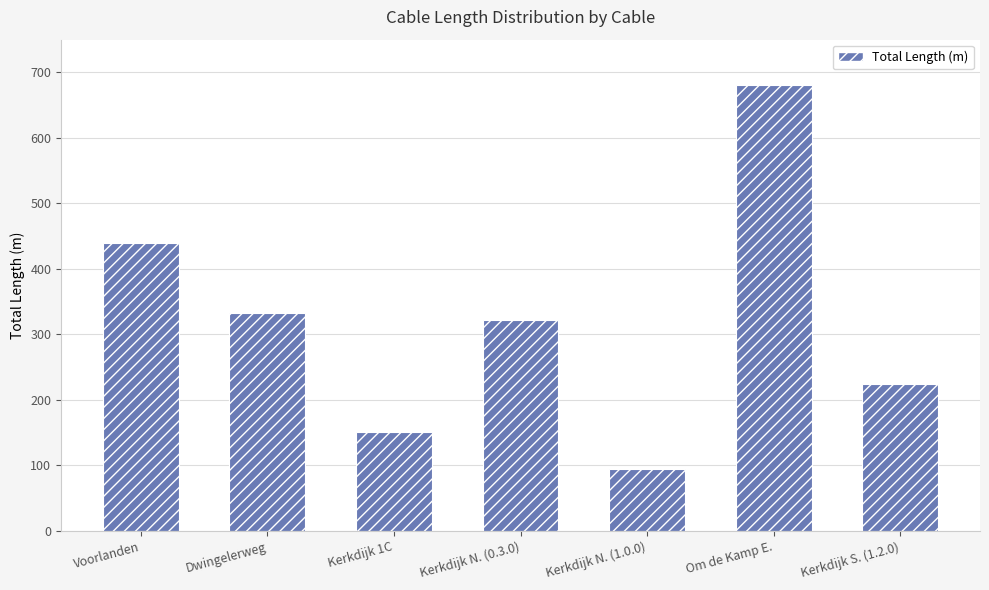

What is the label of the 1st bar from the right?

Kerkdijk S. (1.2.0)